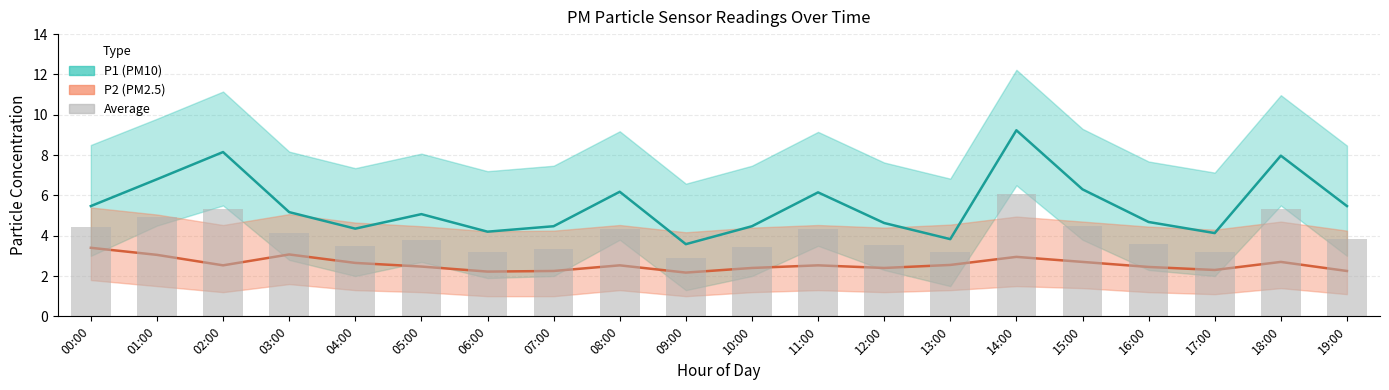

Between 18:00 and 17:00, which is larger?

18:00